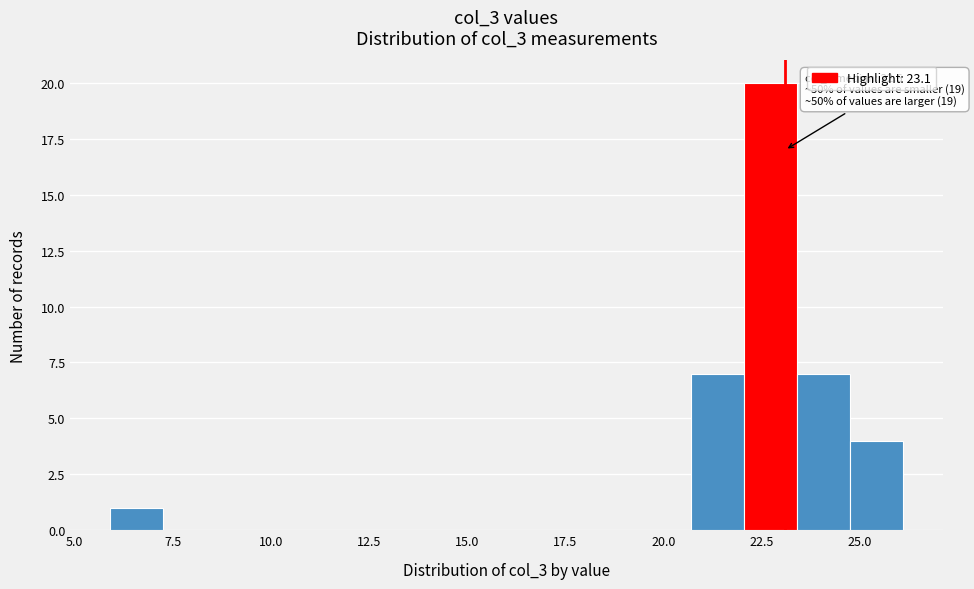

Read against the x-axis, roughly where is the centre of the tallest bar?

22.5